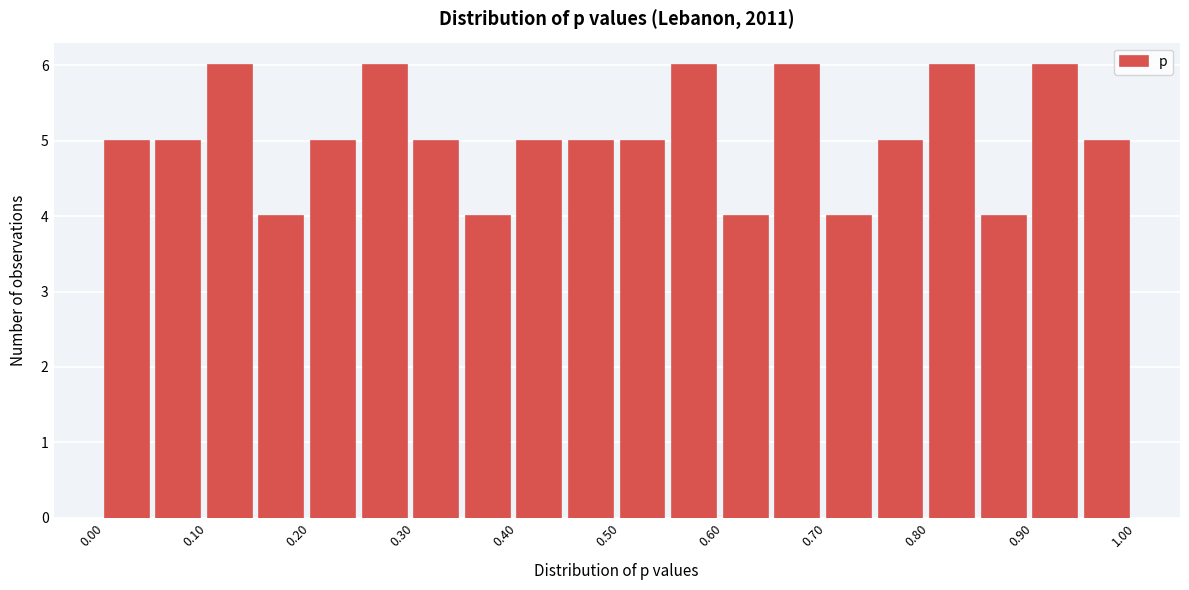

Reading left to right, transcribe this chart: for each bar, give the range it covers on the x-axis and its height. The values are not printed on the chart, so give them approximately, as read against the axis.

0.00 to 0.05: 5
0.05 to 0.10: 5
0.10 to 0.15: 6
0.15 to 0.20: 4
0.20 to 0.25: 5
0.25 to 0.30: 6
0.30 to 0.35: 5
0.35 to 0.40: 4
0.40 to 0.45: 5
0.45 to 0.50: 5
0.50 to 0.55: 5
0.55 to 0.60: 6
0.60 to 0.65: 4
0.65 to 0.70: 6
0.70 to 0.75: 4
0.75 to 0.80: 5
0.80 to 0.85: 6
0.85 to 0.90: 4
0.90 to 0.95: 6
0.95 to 1.00: 5